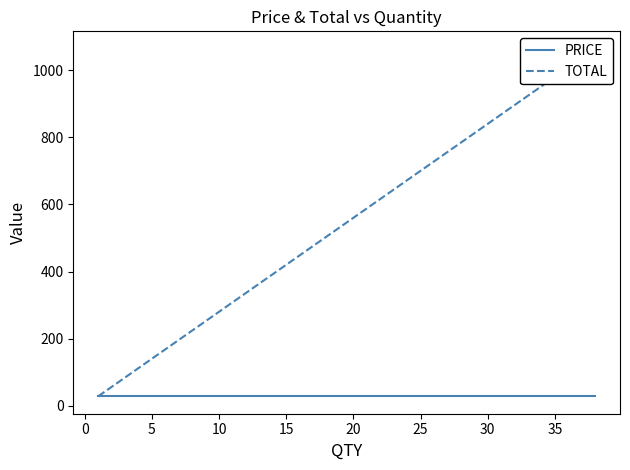

The value of PRICE at 15 is 39. True or false?

False